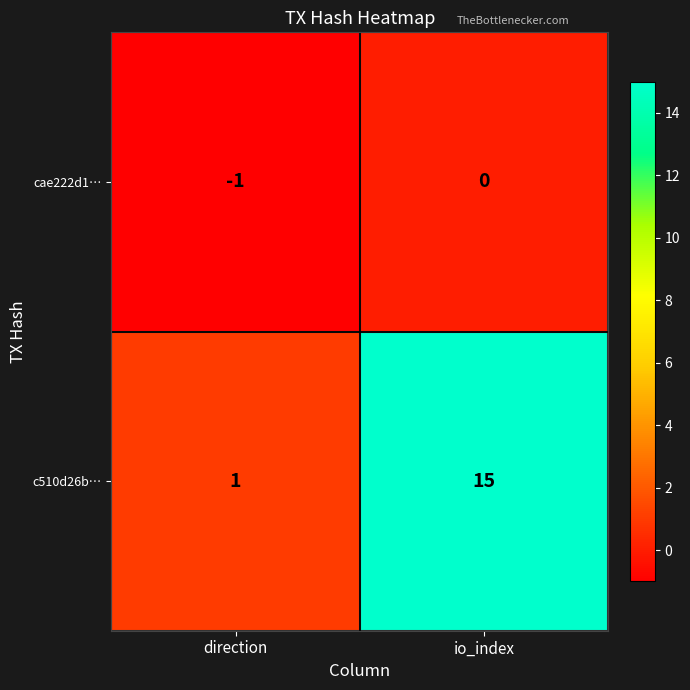

At which category does the chart reach its peak across all series?

io_index